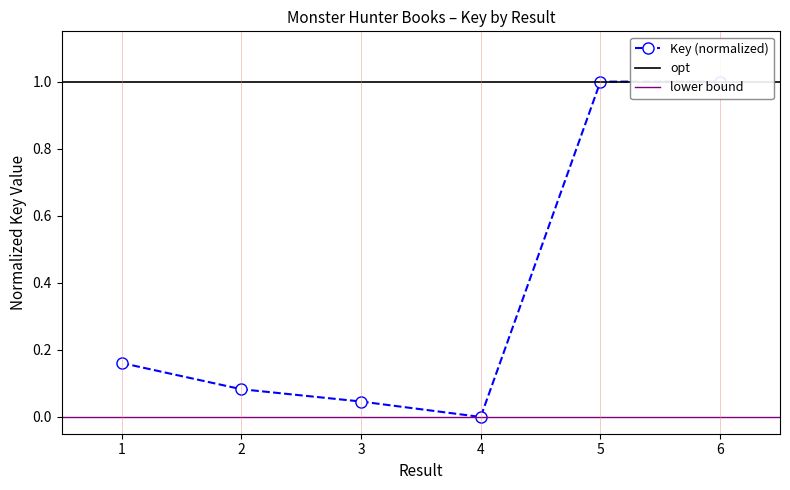

What is the value of the 5th point from the left?

1.0